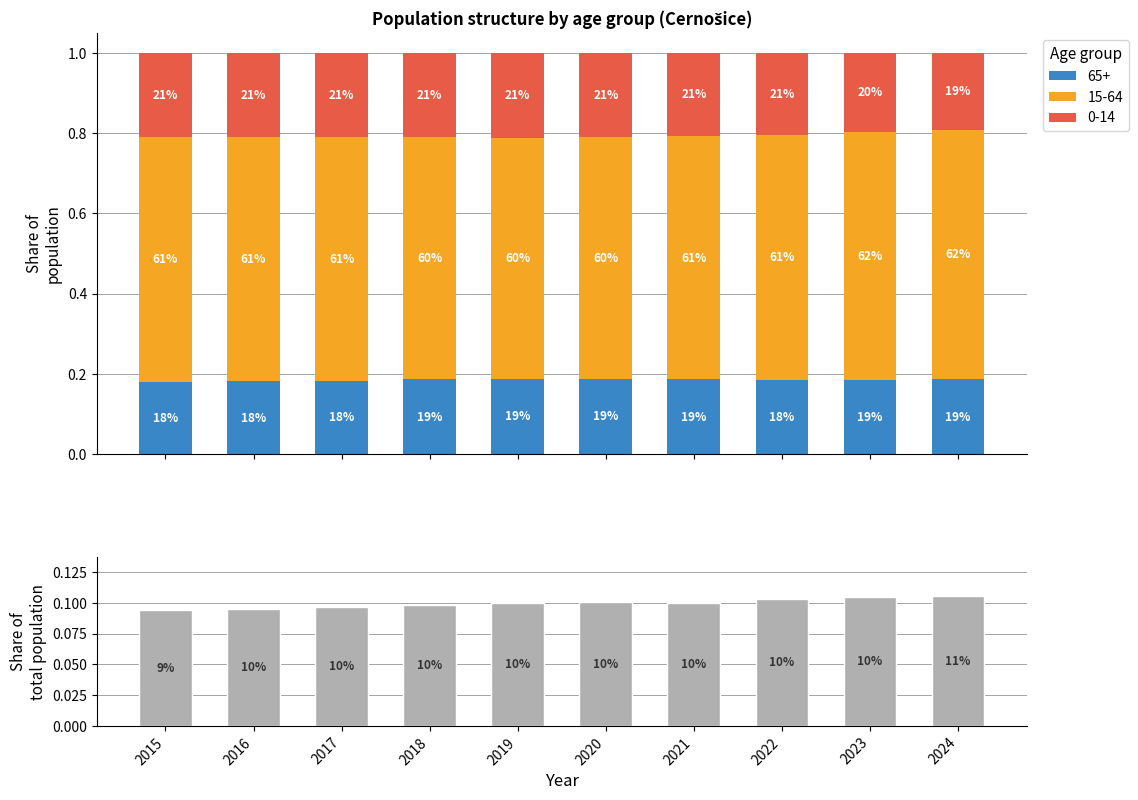

What is the value of the 5th bar from the left?

0.1